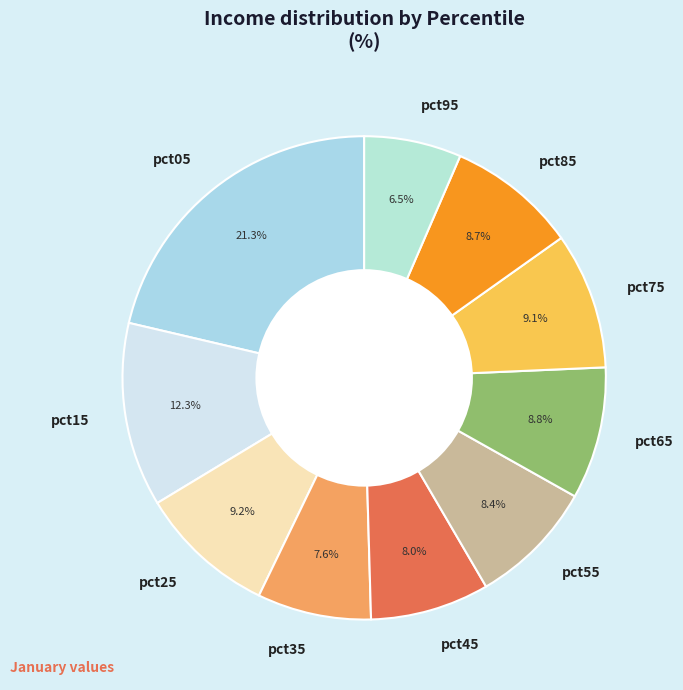

Approximately how many times larger is the value at pct65 compared to pct55?

1.0